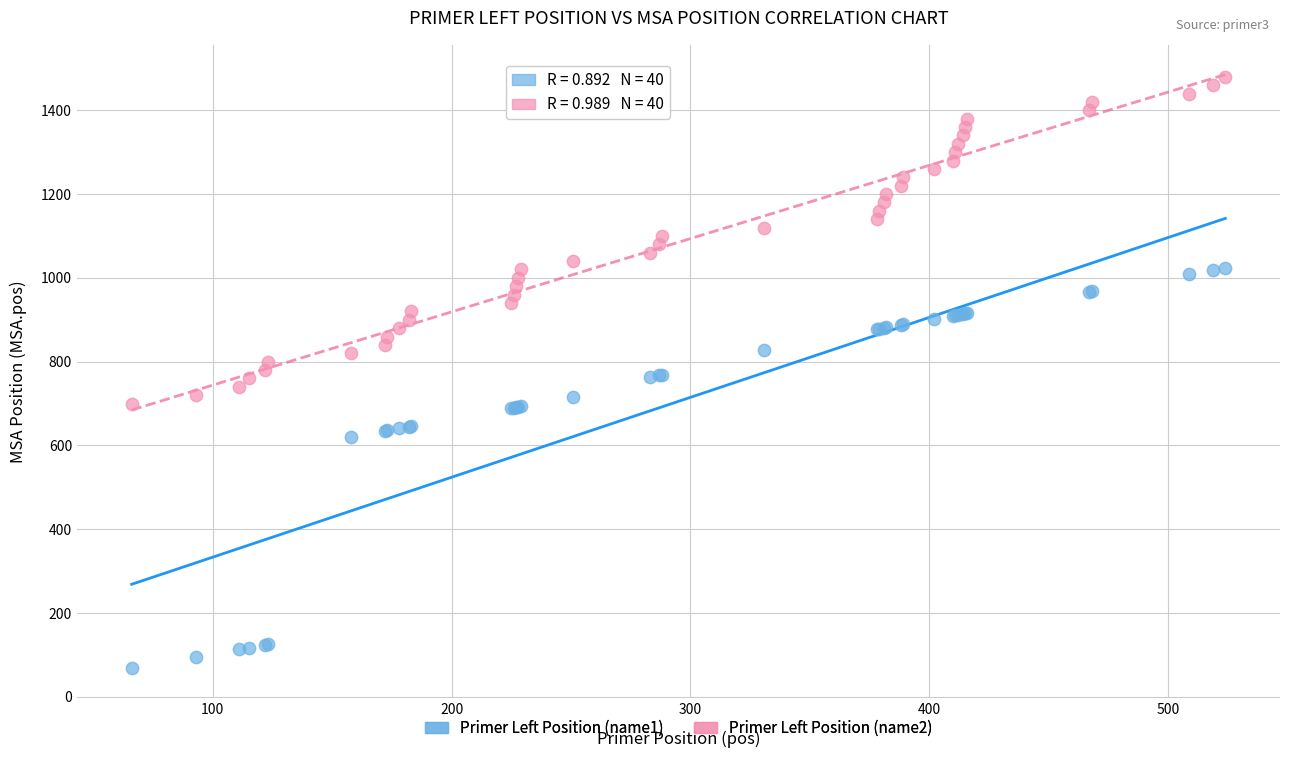

Which series contains the lowest Y value?

Primer Left Position (name1)